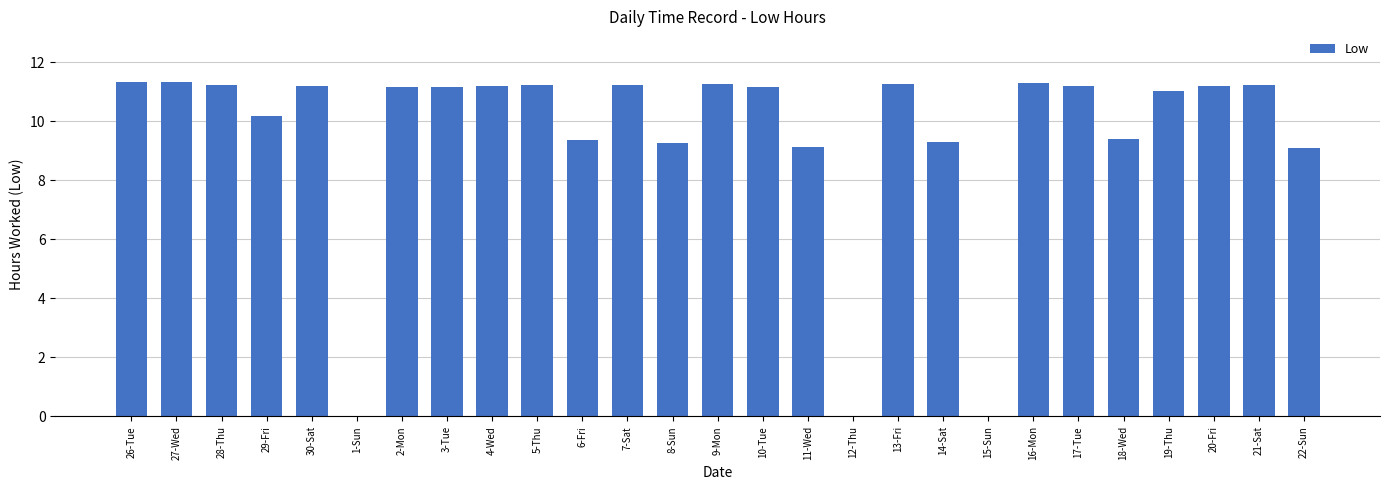

What is the ratio of the value at 2-Mon to the value at 30-Sat?

1.0